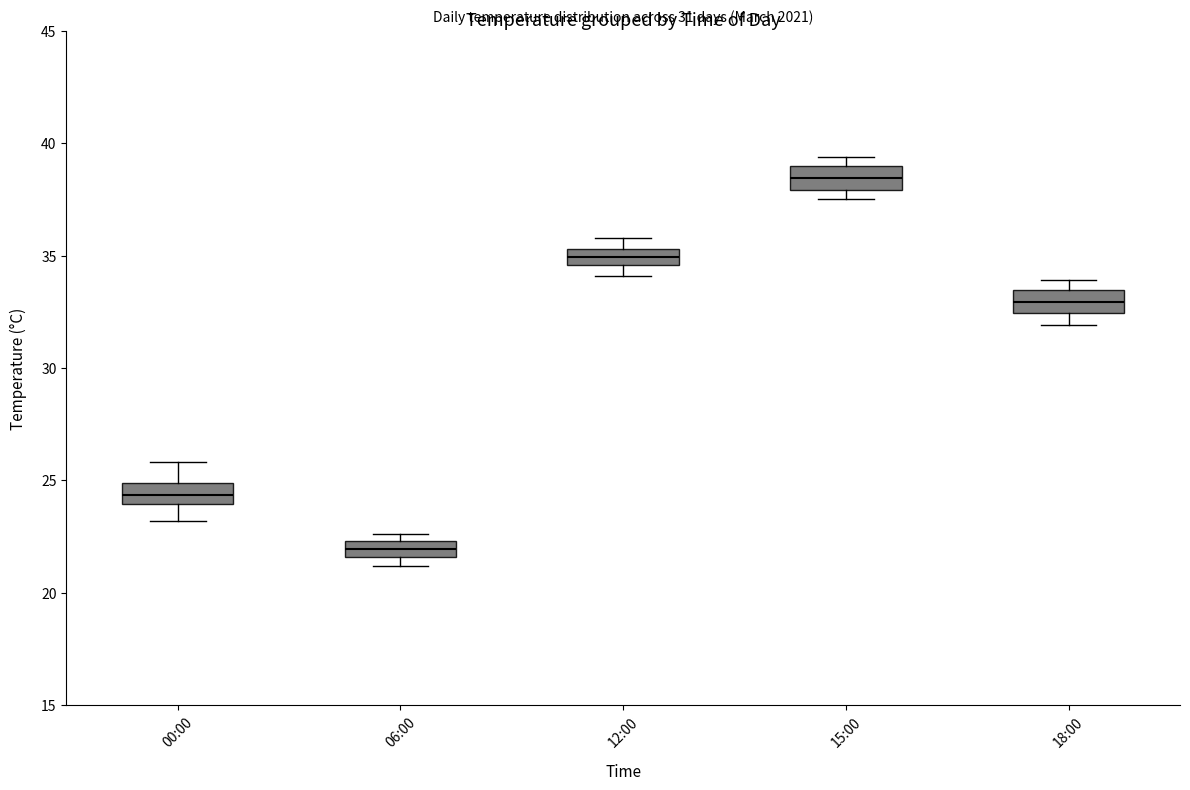

Which box has the highest median line?

15:00